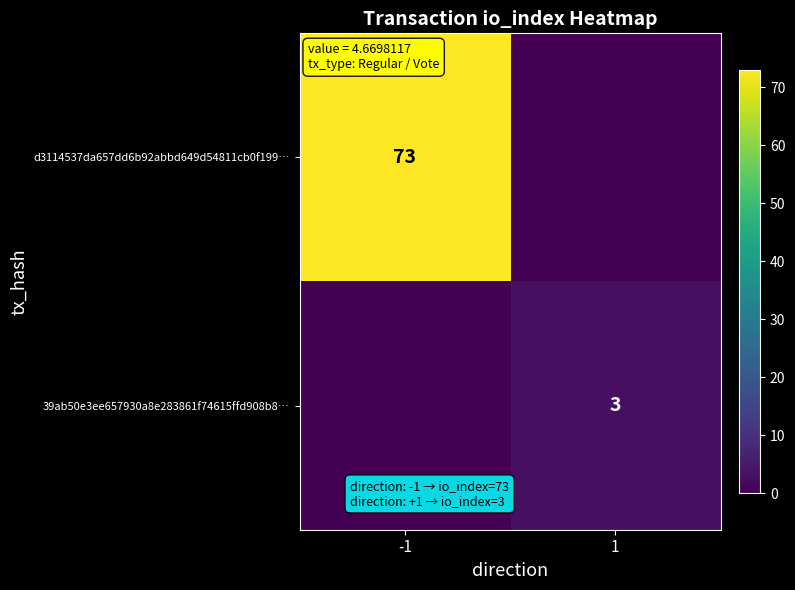

The value of d3114537da657dd6b92abbd649d54811cb0f199… at -1 is 17. True or false?

False